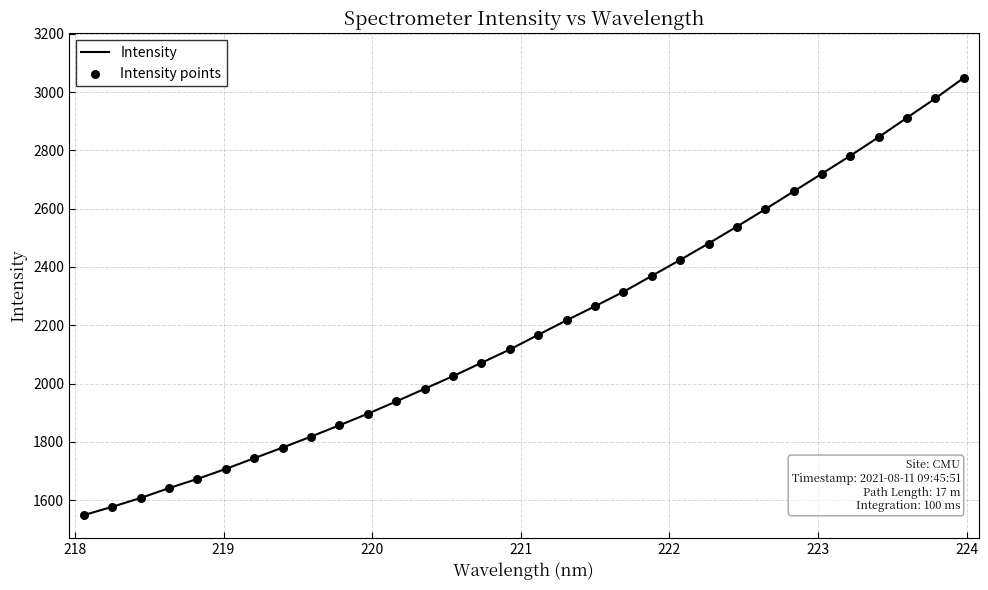

What is the greatest value displayed?

3048.5